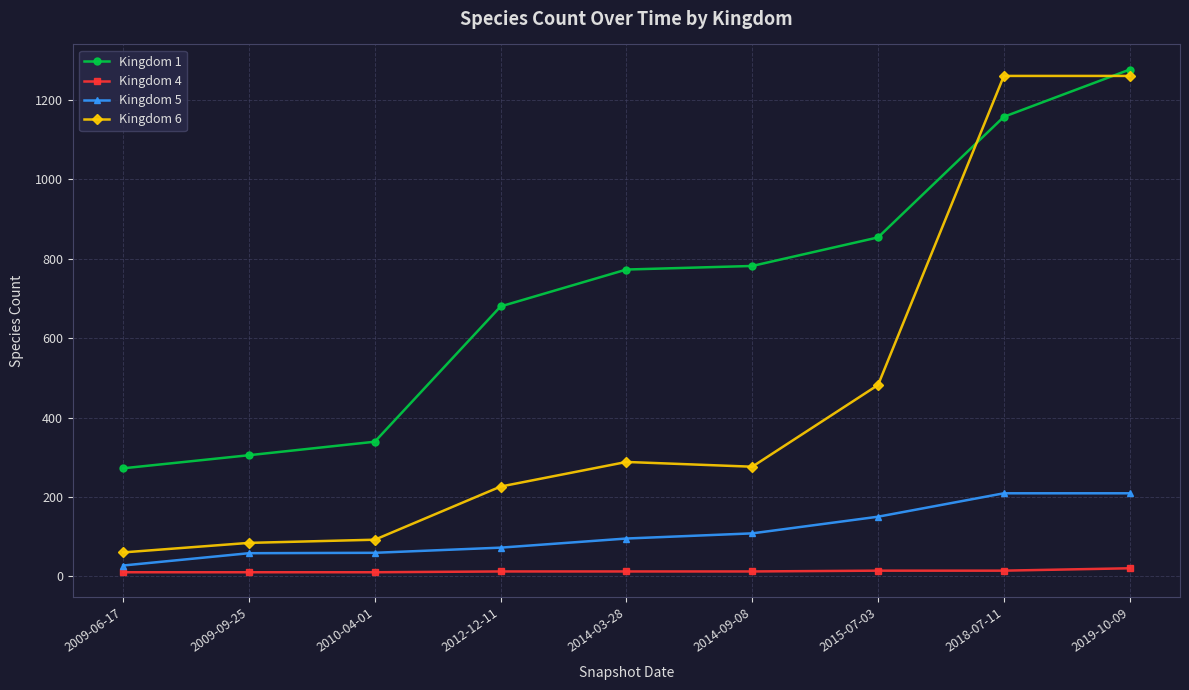

True or false: Kingdom 6 and Kingdom 4 cross at least once.

False